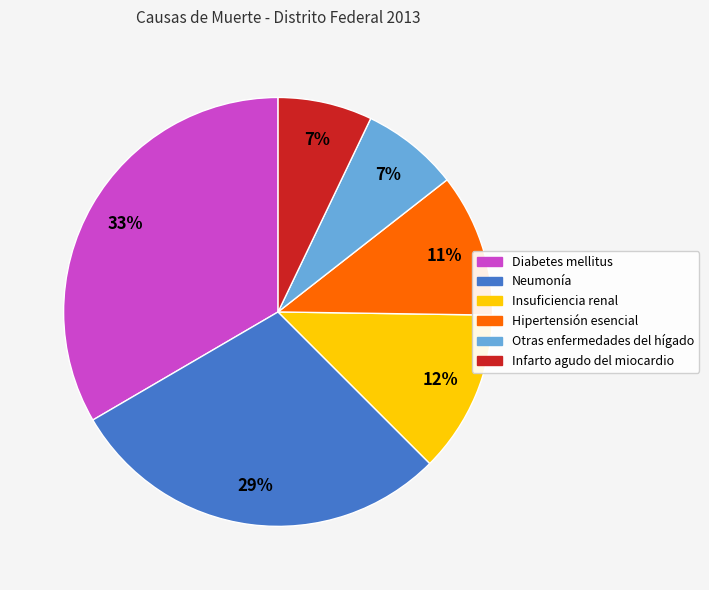

Which category has the biggest portion of the pie?

Diabetes mellitus